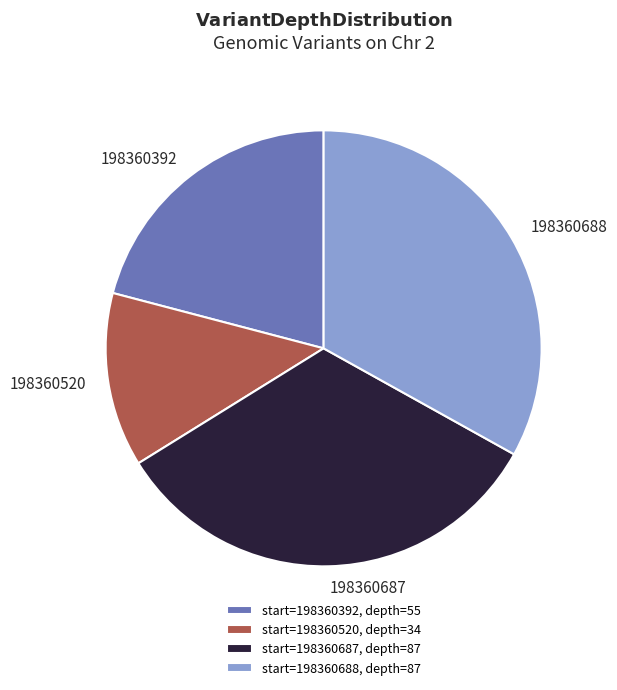

Does 198360520 account for over 50% of the chart?

No